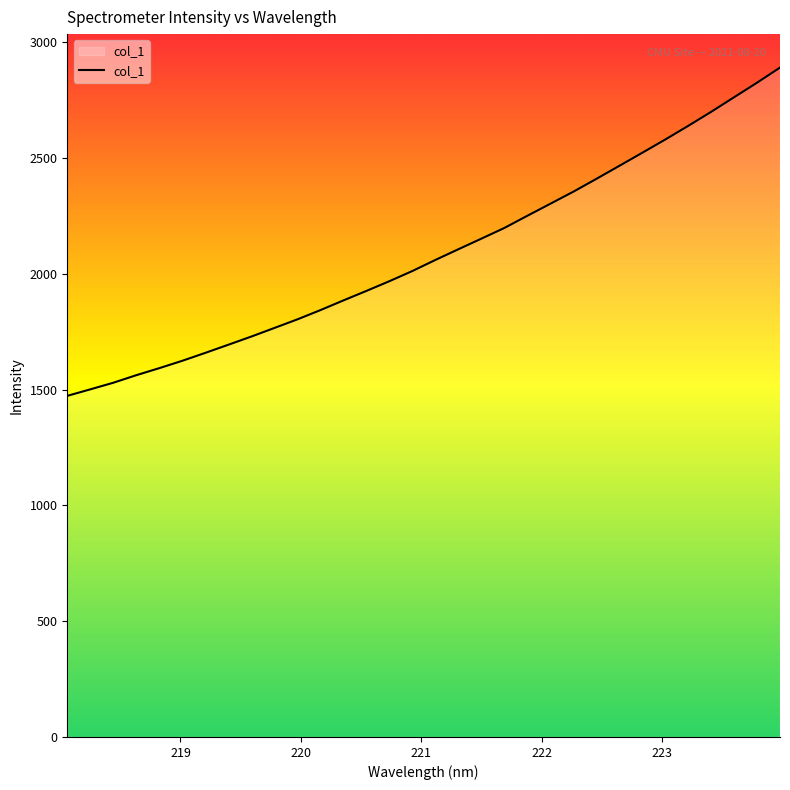

What is the difference between the maximum and minimum values?

1417.7